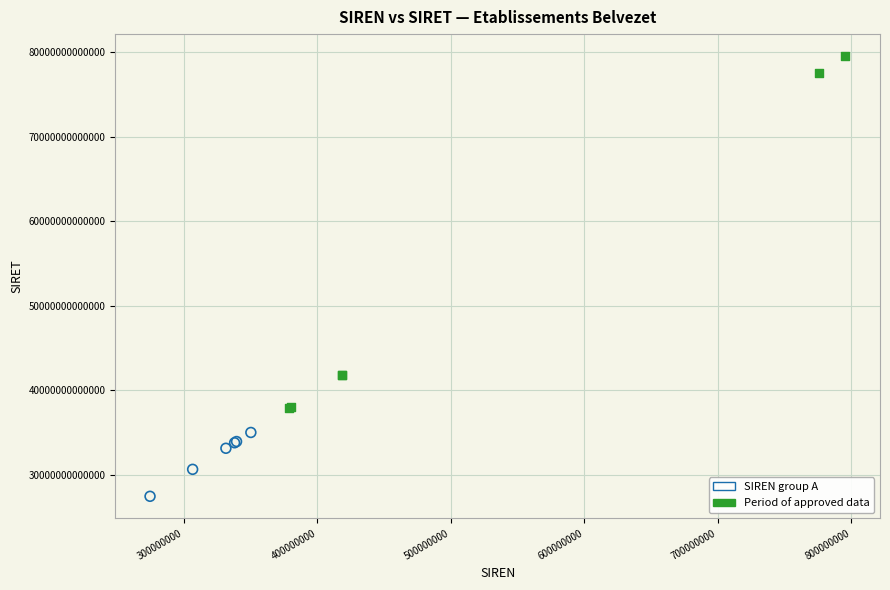

Which series has the largest Y range (max minus min)?

Period of approved data